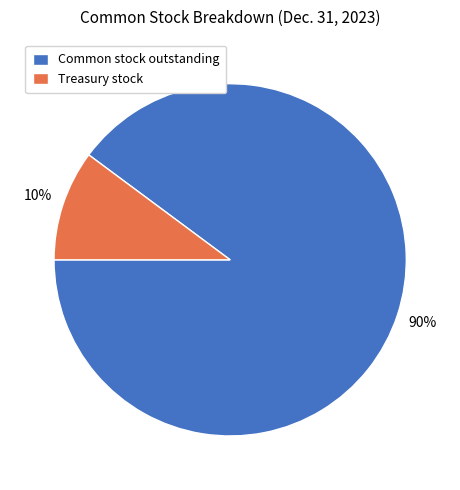

The Common stock outstanding slice represents 90% of the pie. True or false?

True